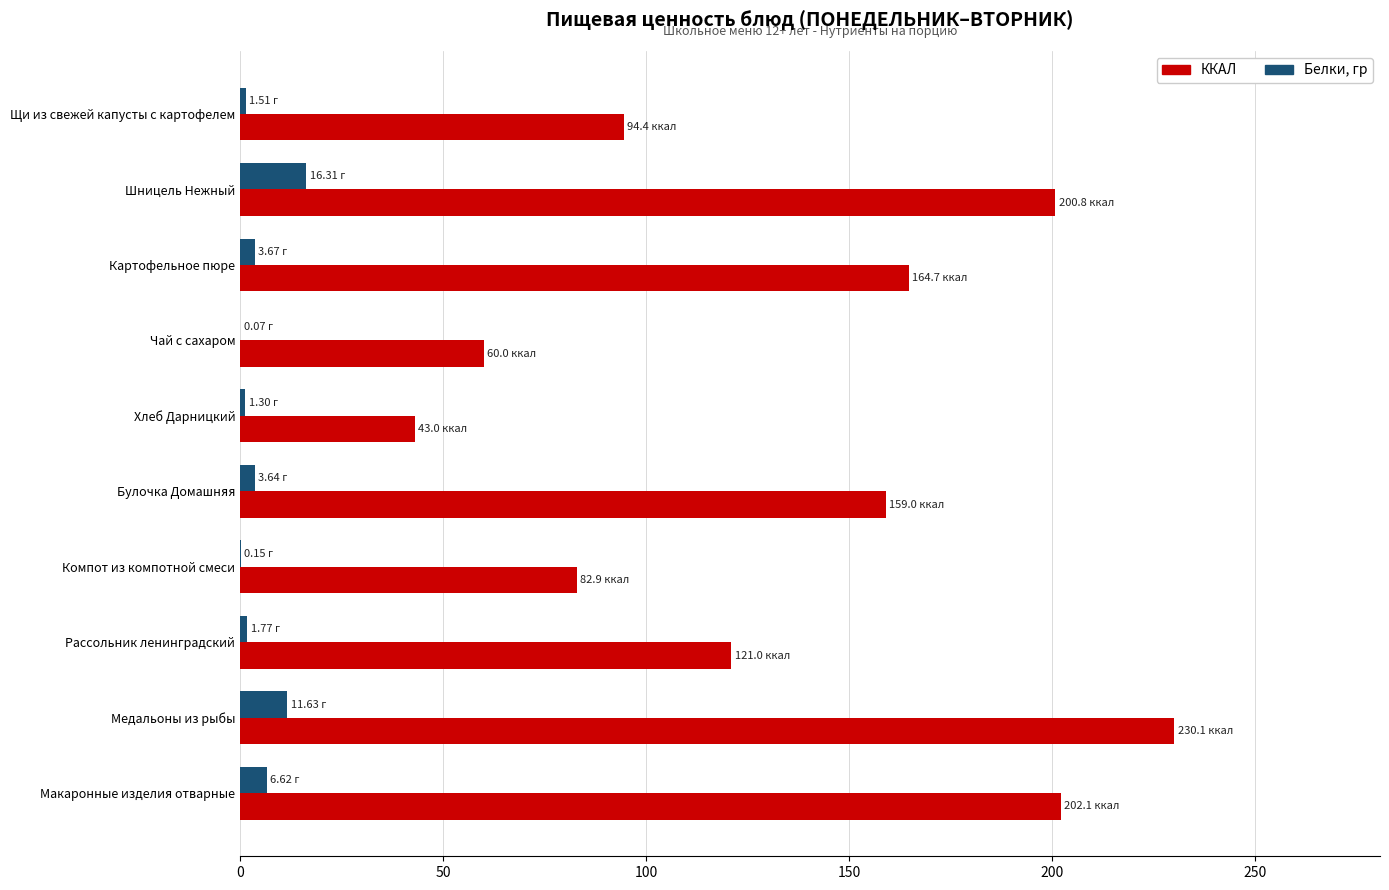

What are all the series names shown in the legend?

ККАЛ, Белки, гр